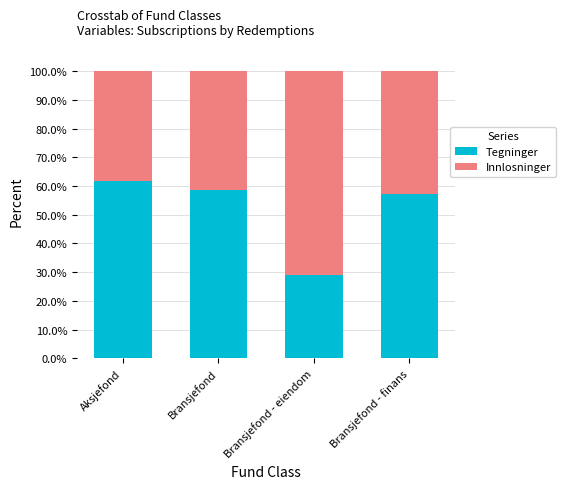

How many categories are shown in the chart?

4